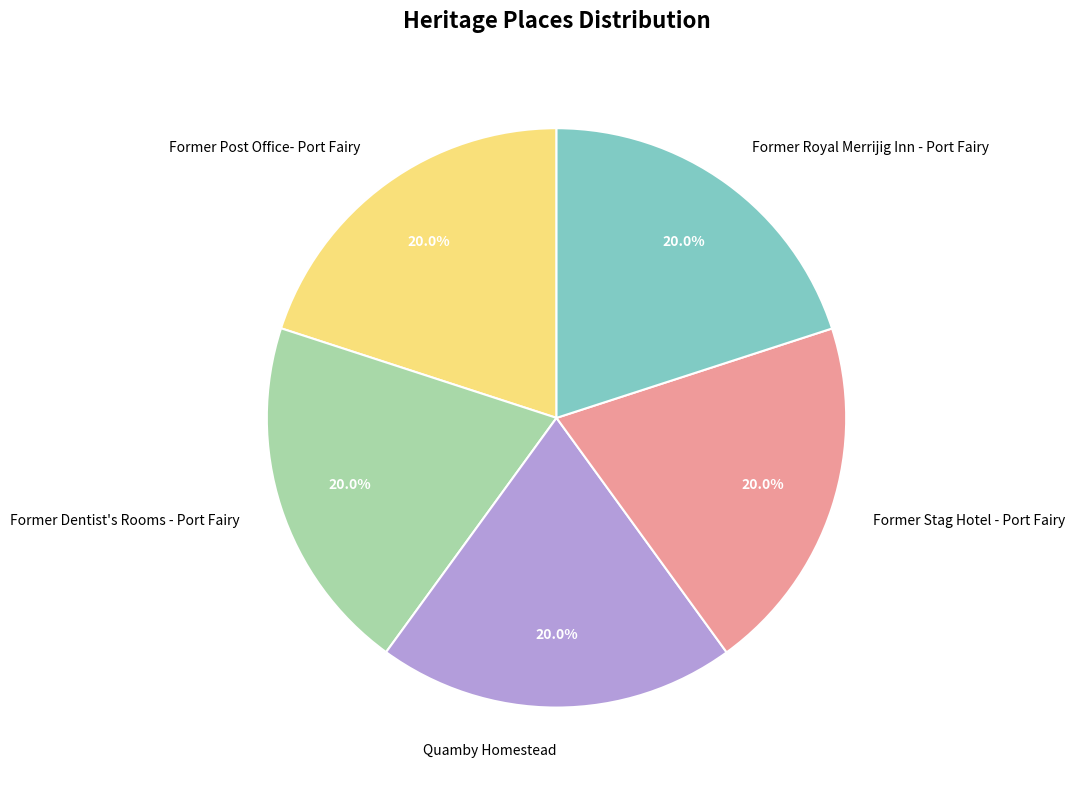

The Former Dentist's Rooms - Port Fairy slice represents 20% of the pie. True or false?

True